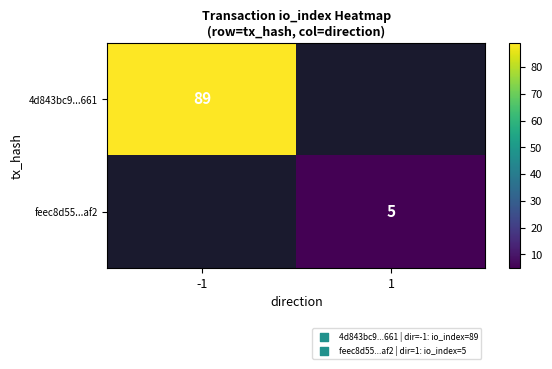

True or false: feec8d55...af2 has a value of 5 at 1.

True